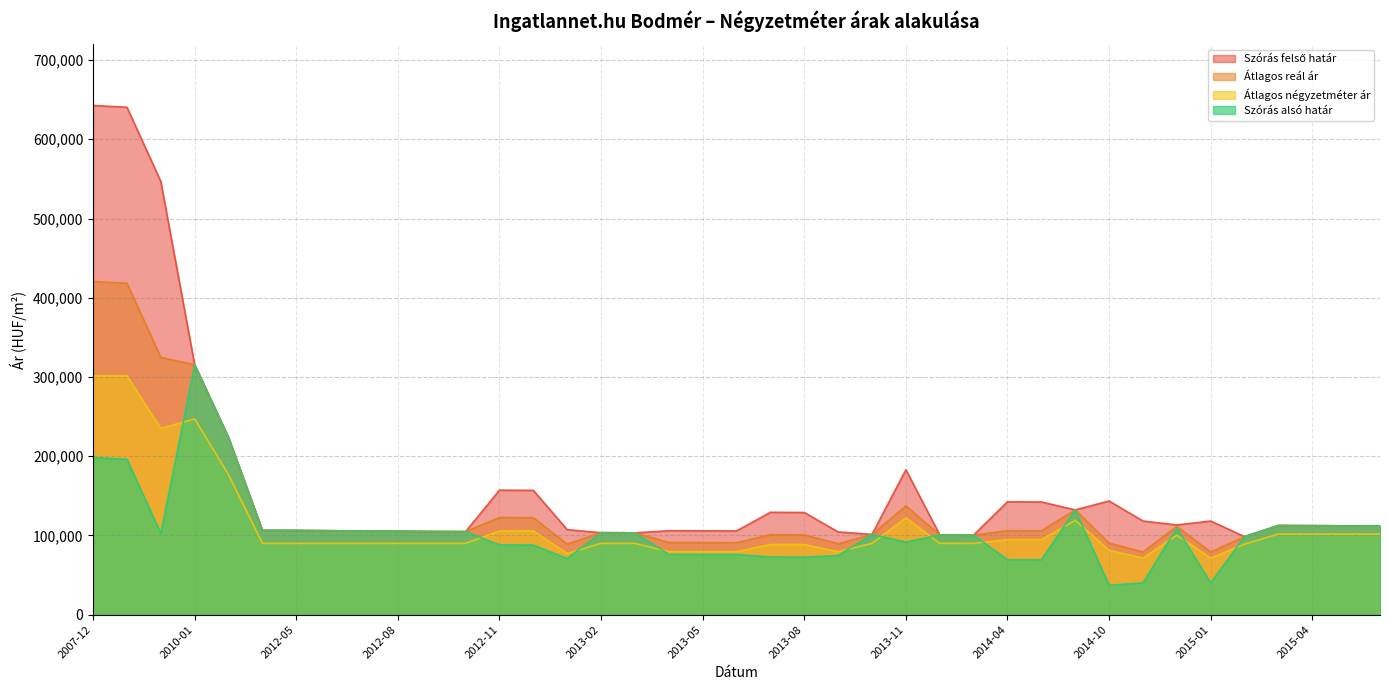

The value of Átlagos négyzetméter ár at 2012-07 is 161865. True or false?

False